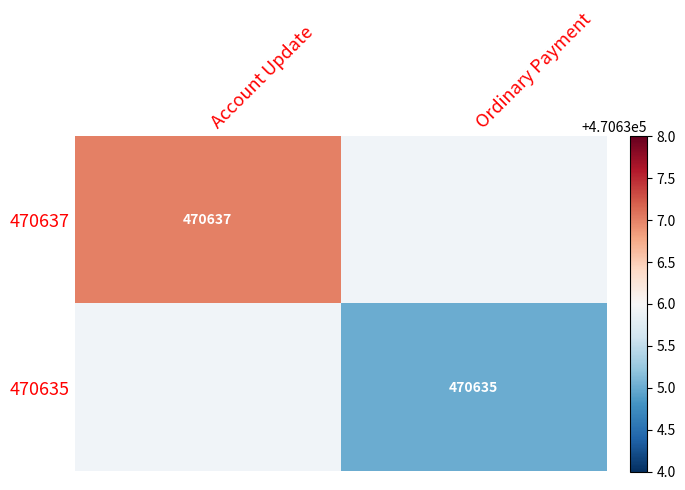

Count the number of data series in this chart.

2